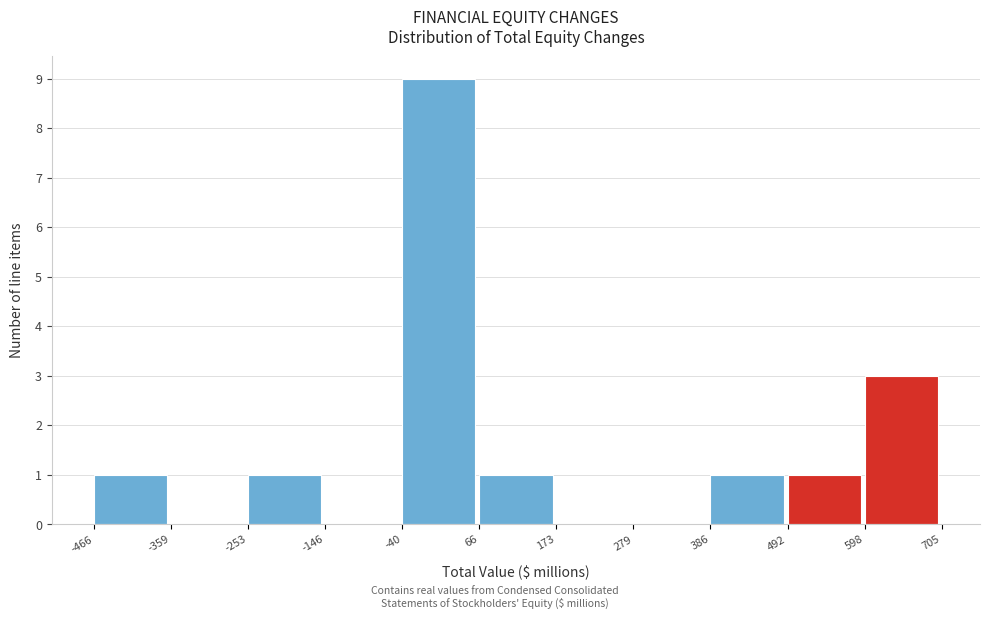

How tall is the bar that spans 386 to 492 on the x-axis? The values are not printed on the chart, so give them approximately, as read against the axis.

1